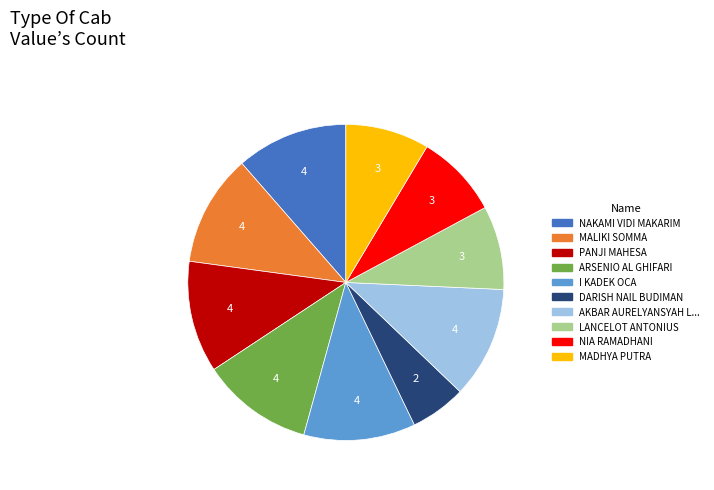

Is there any slice that represents more than half of the pie?

No